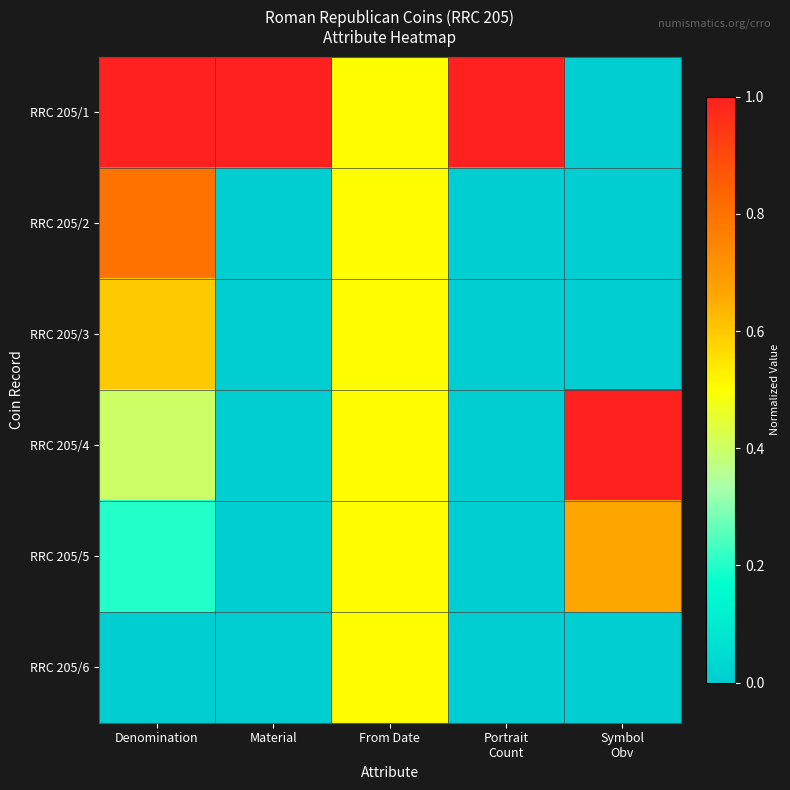

Which series has the largest total across all categories?

RRC 205/1